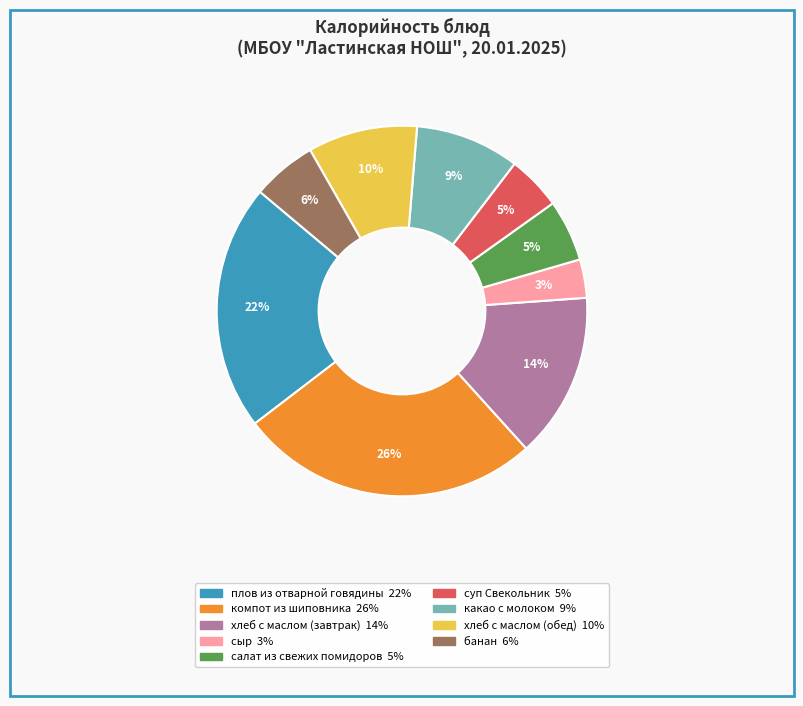

Which has a higher value, компот из шиповника or сыр?

компот из шиповника